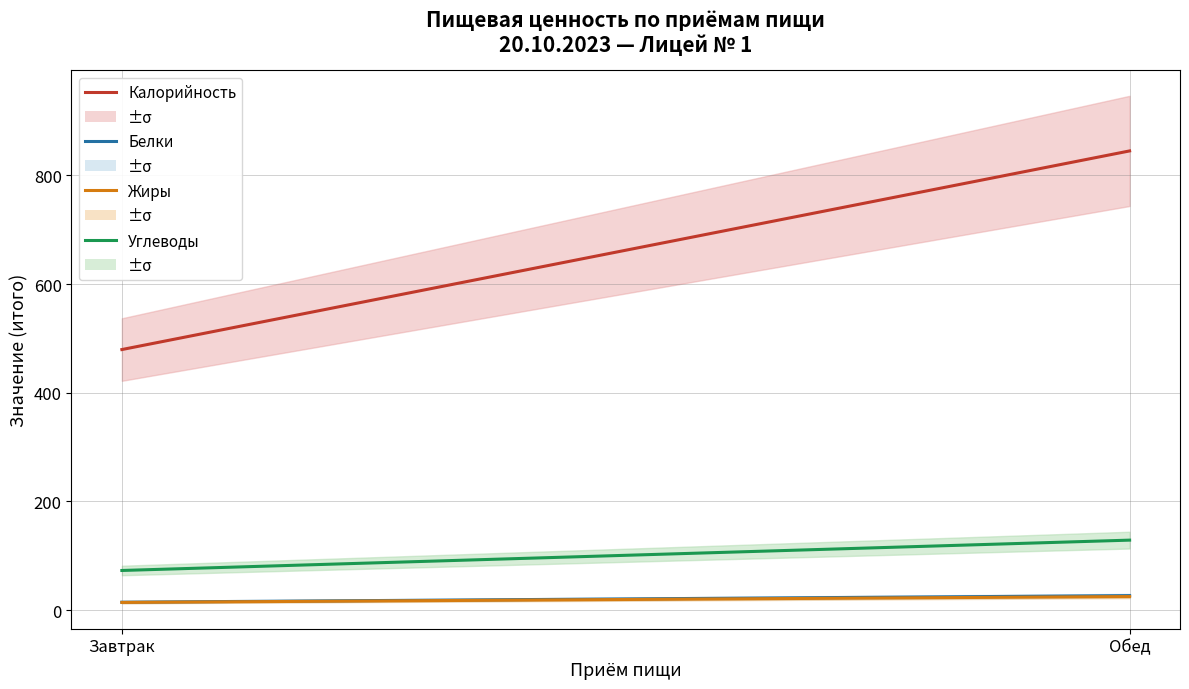

What is the average value of the Углеводы series?

100.8